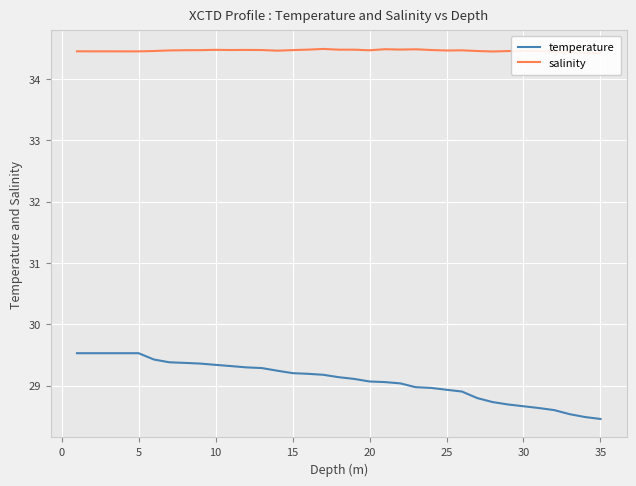

How many distinct data groups are displayed?

2